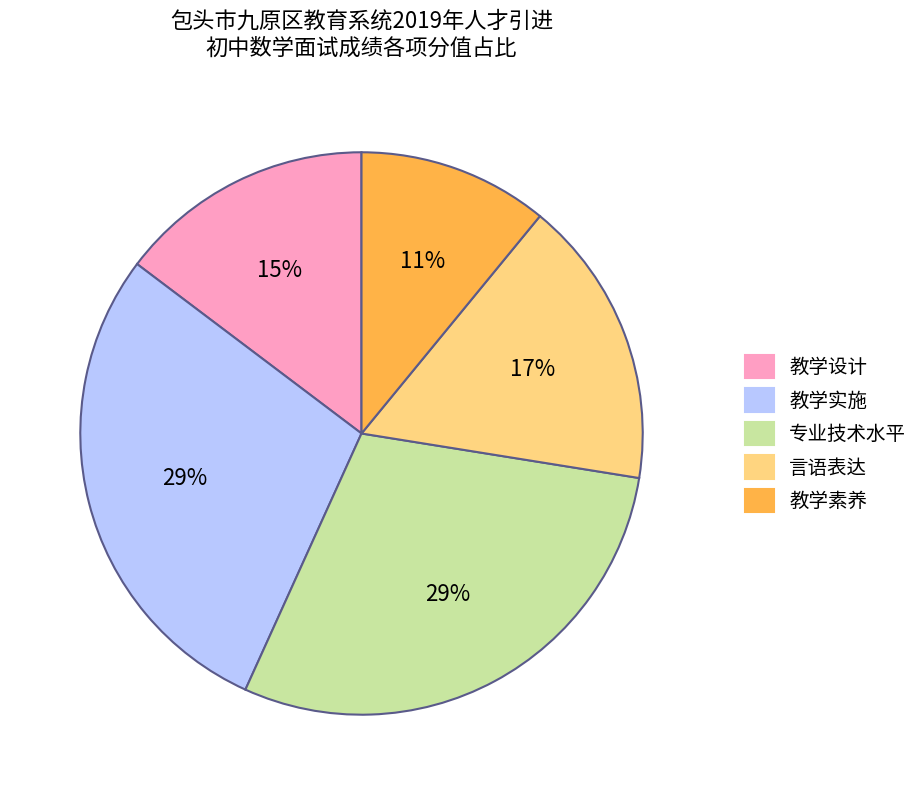

Combined, do 专业技术水平 and 教学设计 account for over 50%?

No